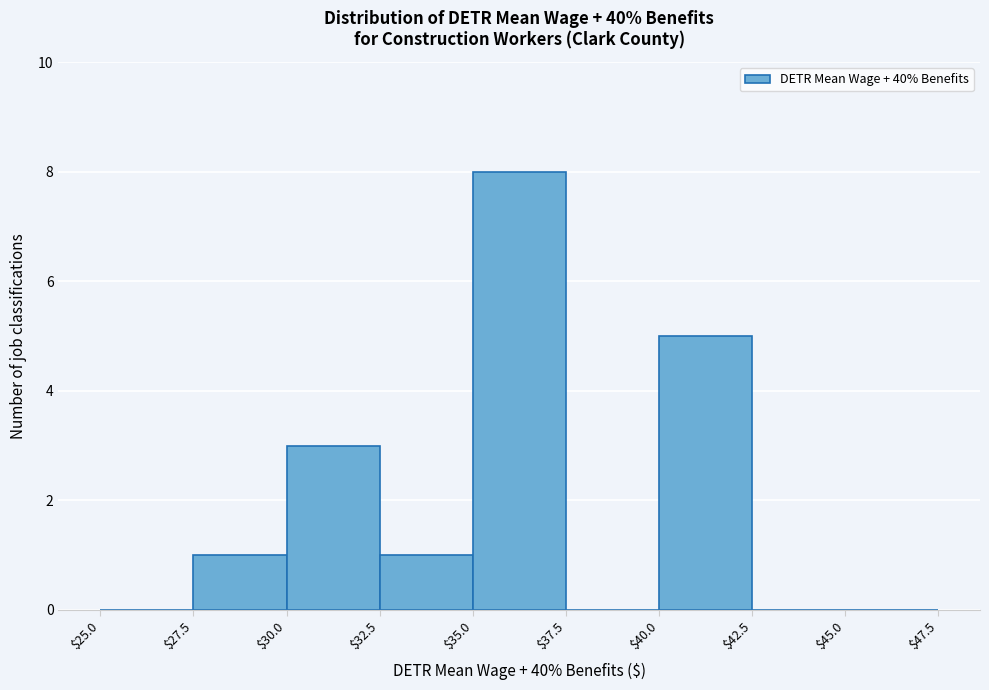

Reading left to right, transcribe this chart: for each bar, give the range it covers on the x-axis and its height. The values are not printed on the chart, so give them approximately, as read against the axis.

$25.0 to $27.5: 0
$27.5 to $30.0: 1
$30.0 to $32.5: 3
$32.5 to $35.0: 1
$35.0 to $37.5: 8
$37.5 to $40.0: 0
$40.0 to $42.5: 5
$42.5 to $45.0: 0
$45.0 to $47.5: 0